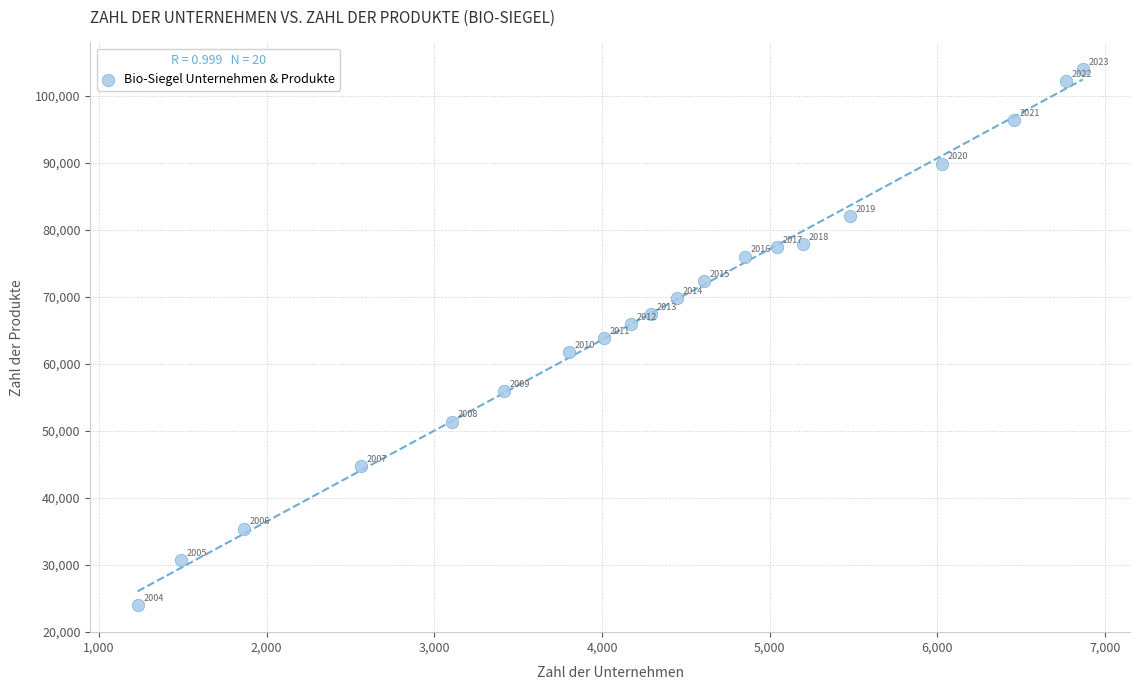

What is the range of X values (max minus min)?

5635